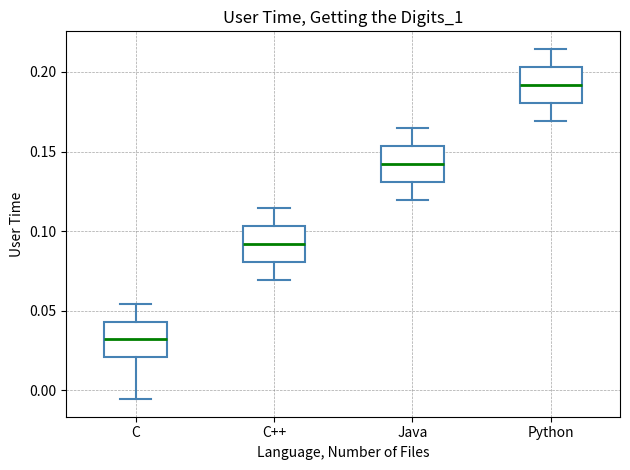

Where does the median line of the box for C++ sit on the y-axis? The values are not printed on the chart, so give them approximately, as read against the axis.

0.090